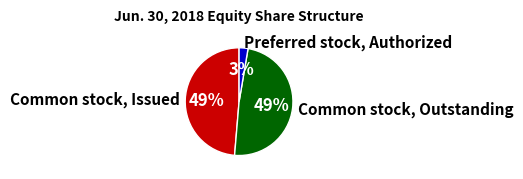

Which slice is the smallest?

Preferred stock, Authorized